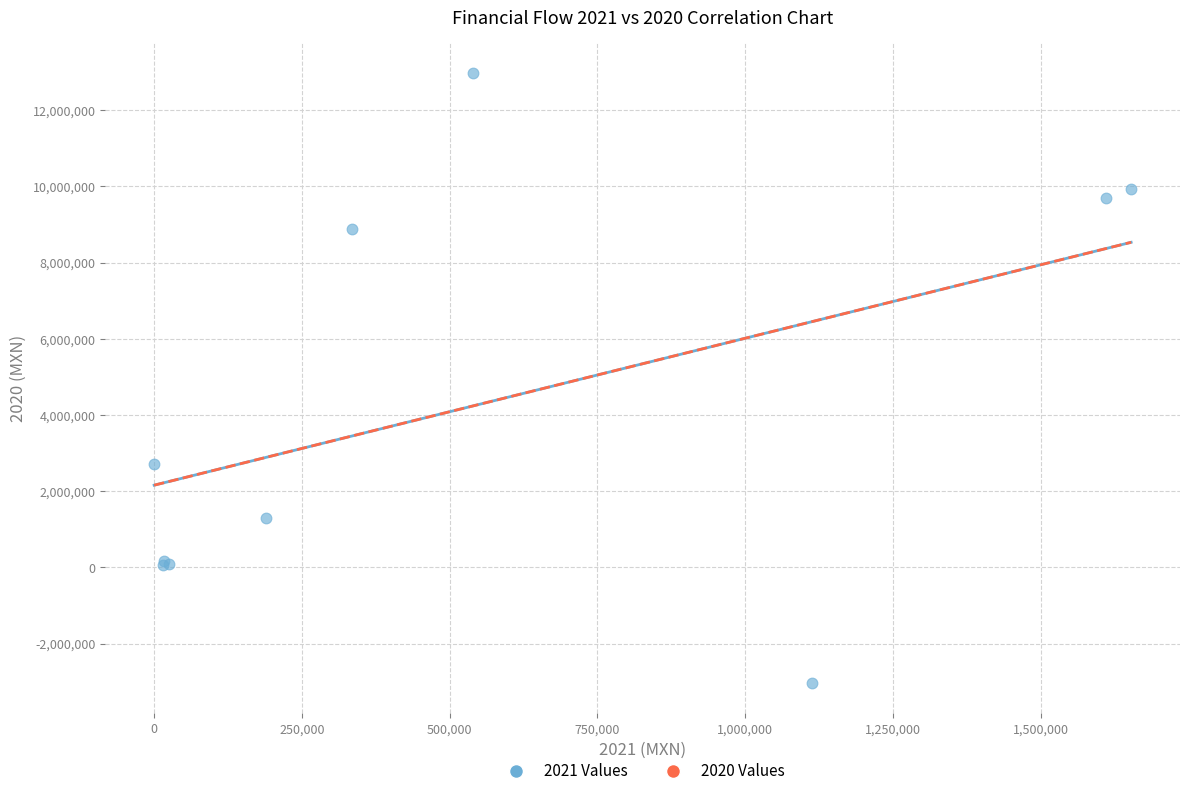

What Y value in the scatter plot is closest to 4968509?

2709970.5